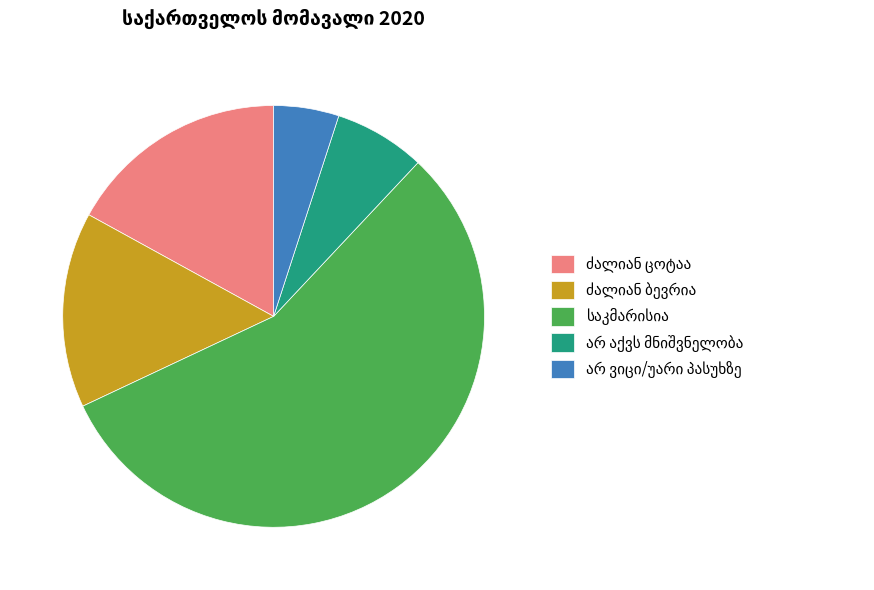

Is there any slice that represents more than half of the pie?

Yes